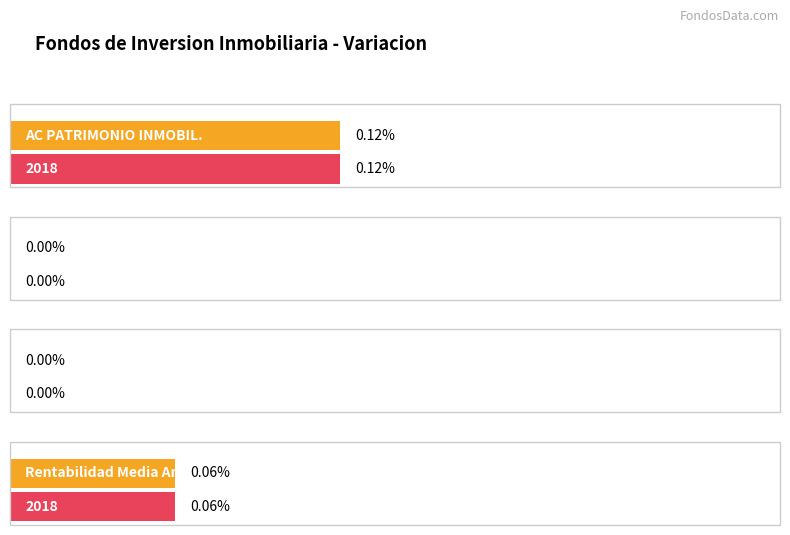

What is the difference between the maximum and minimum values in the Mes series?

0.1